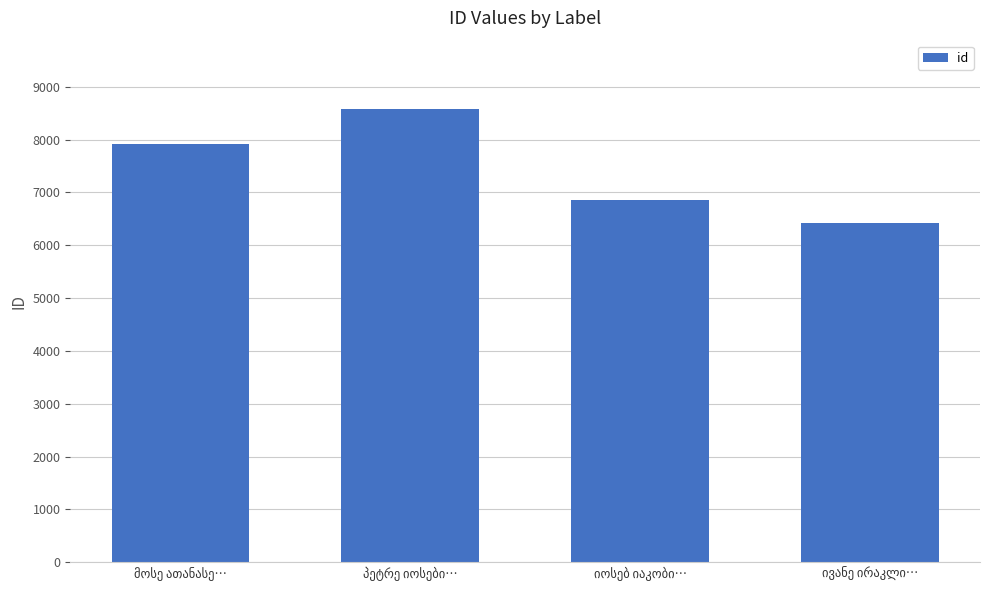

What is the difference between the maximum and minimum values?

2162